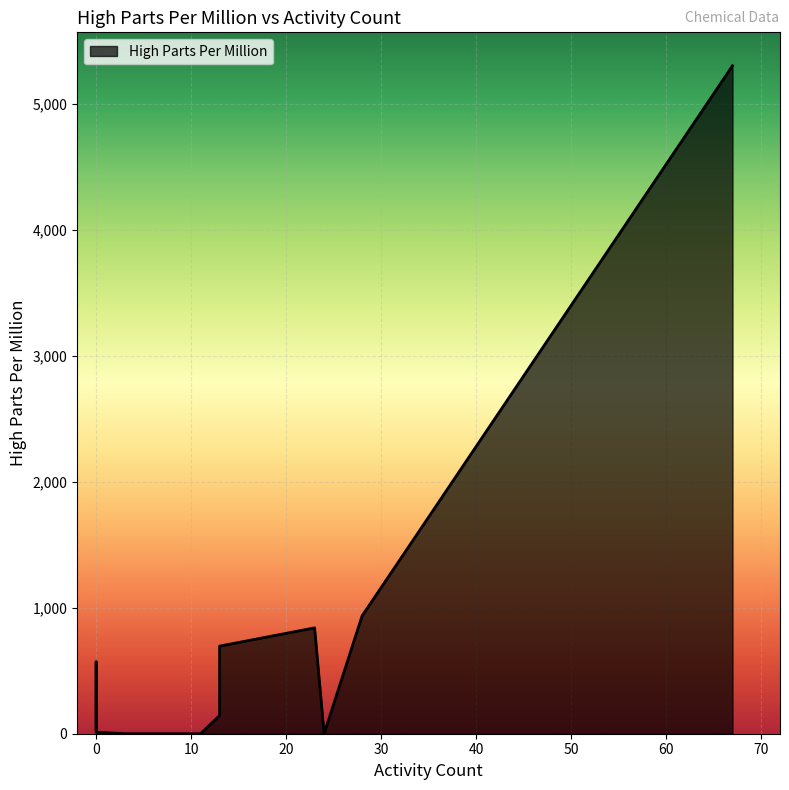

How many lines are shown in the chart?

1